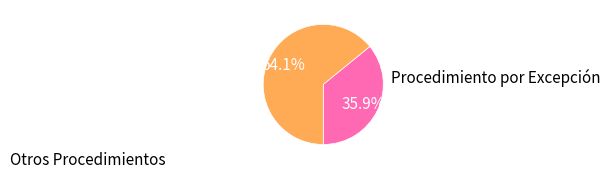

Does any single category account for the majority?

Yes